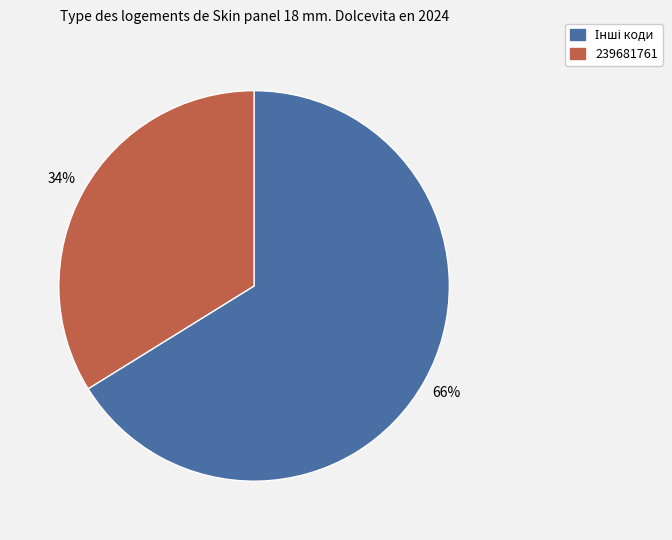

To the nearest percent, what is the difference between the largest and smallest slice percentages?

32%